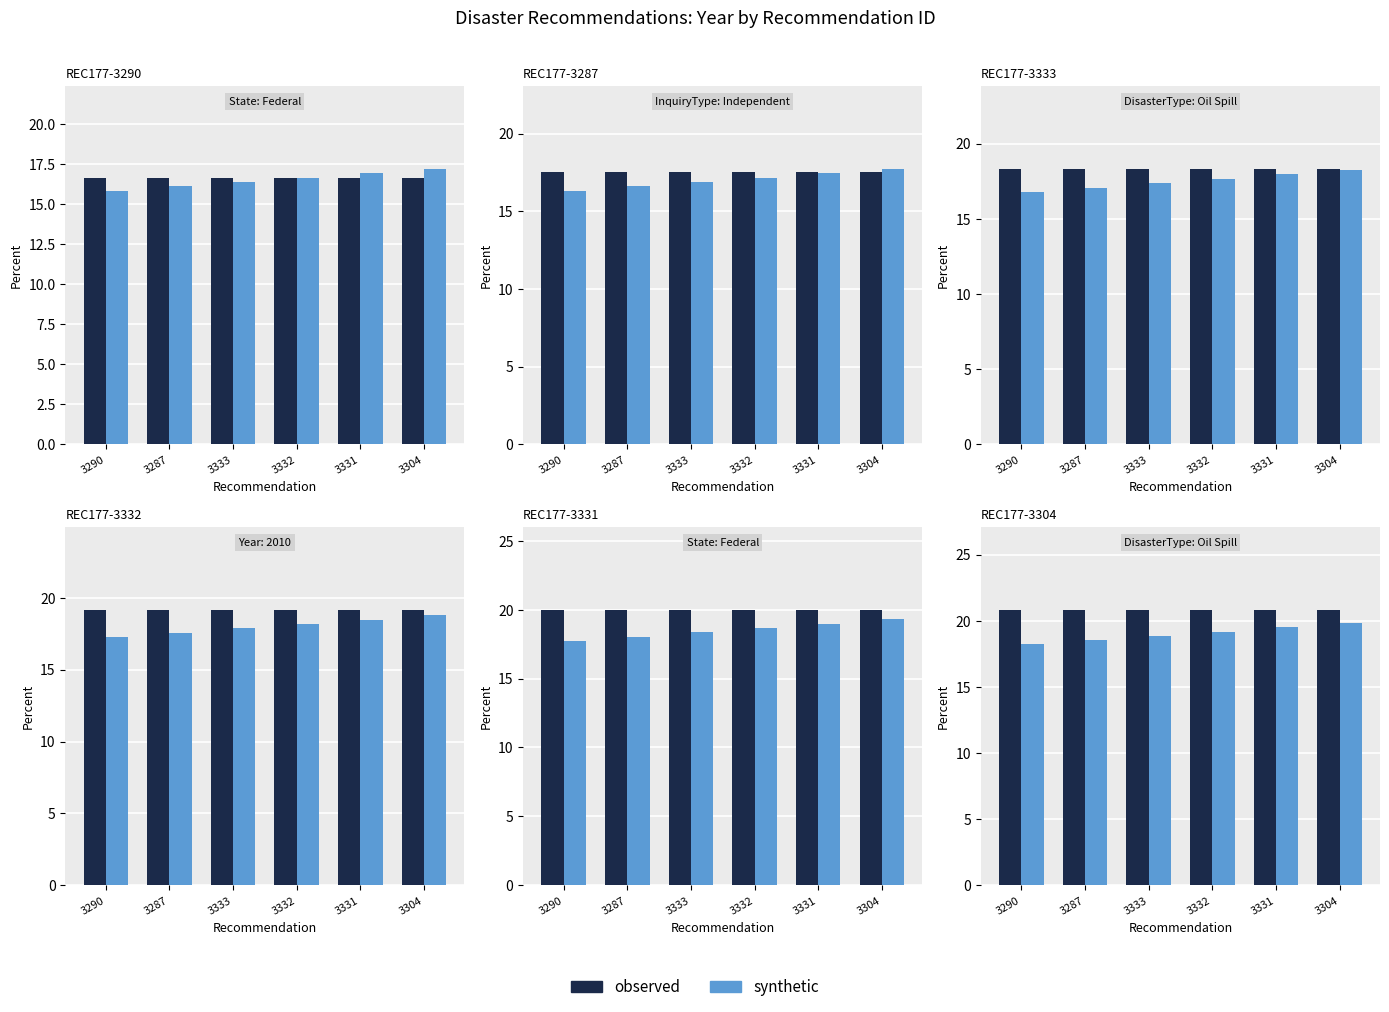

Is it true that synthetic equals 19.5 at 3331?

True